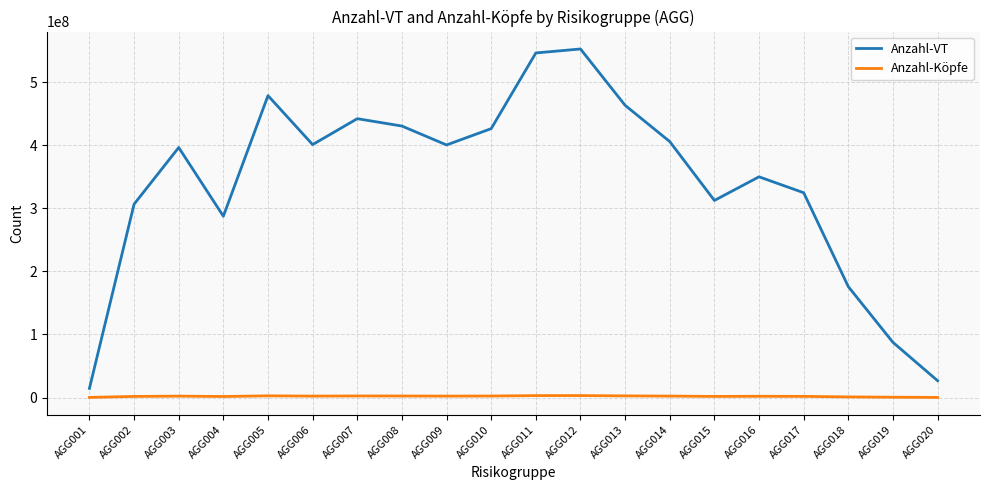

True or false: Anzahl-Köpfe has a value of 2238247 at AGG014.

True